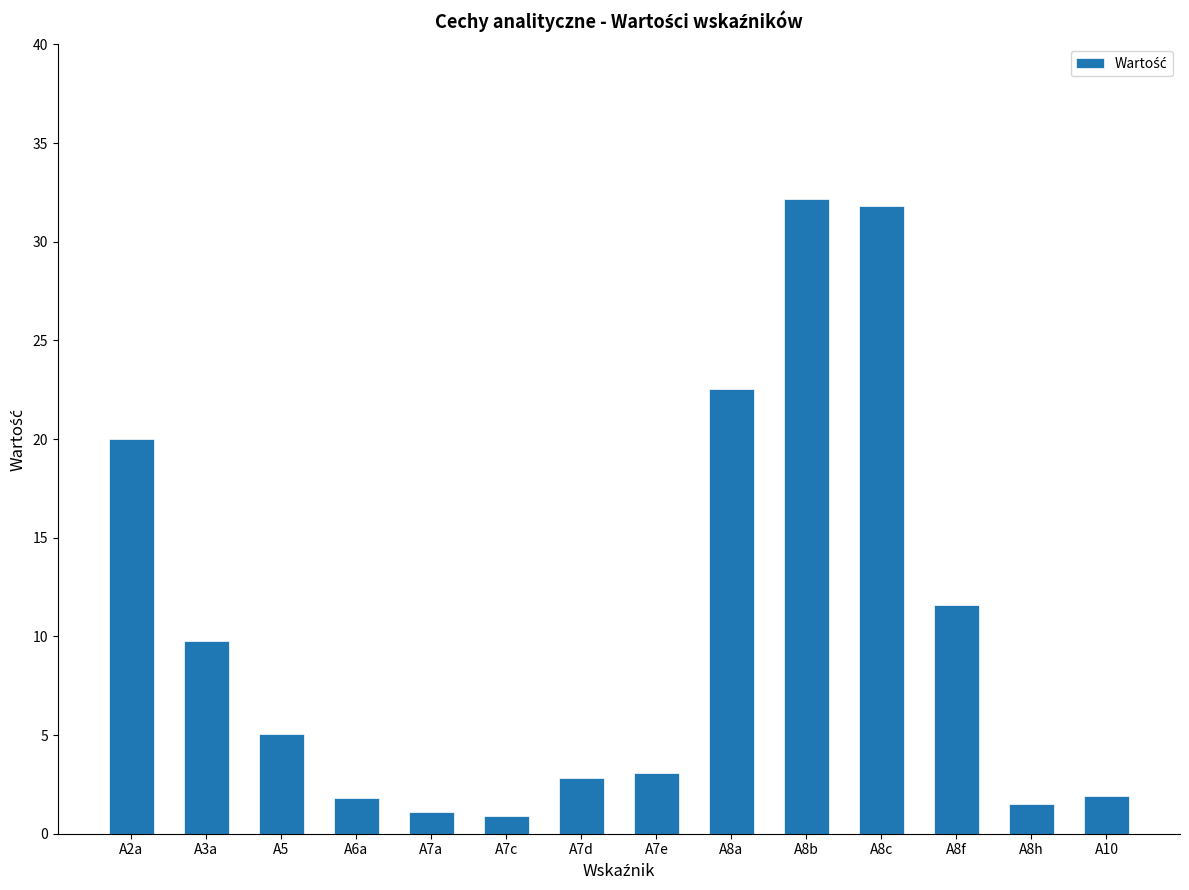

What is the change in value from A7c to A8a?

+21.6